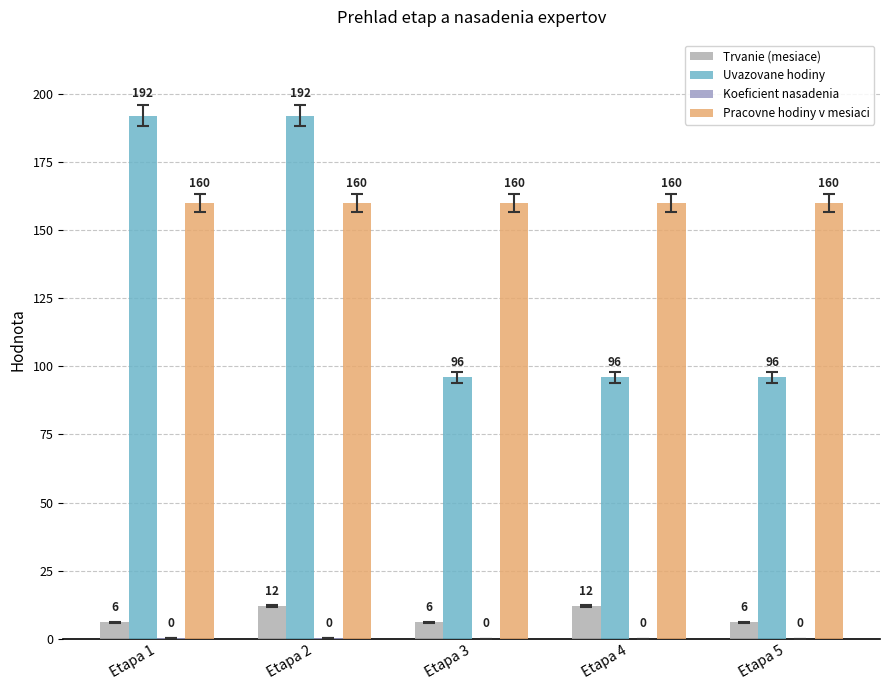

The value of Trvanie (mesiace) at Etapa 5 is 6.0. True or false?

True